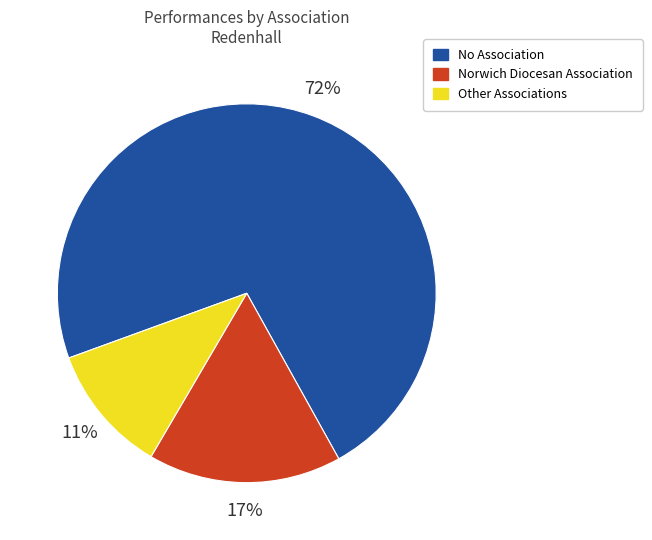

Does any single category account for the majority?

Yes